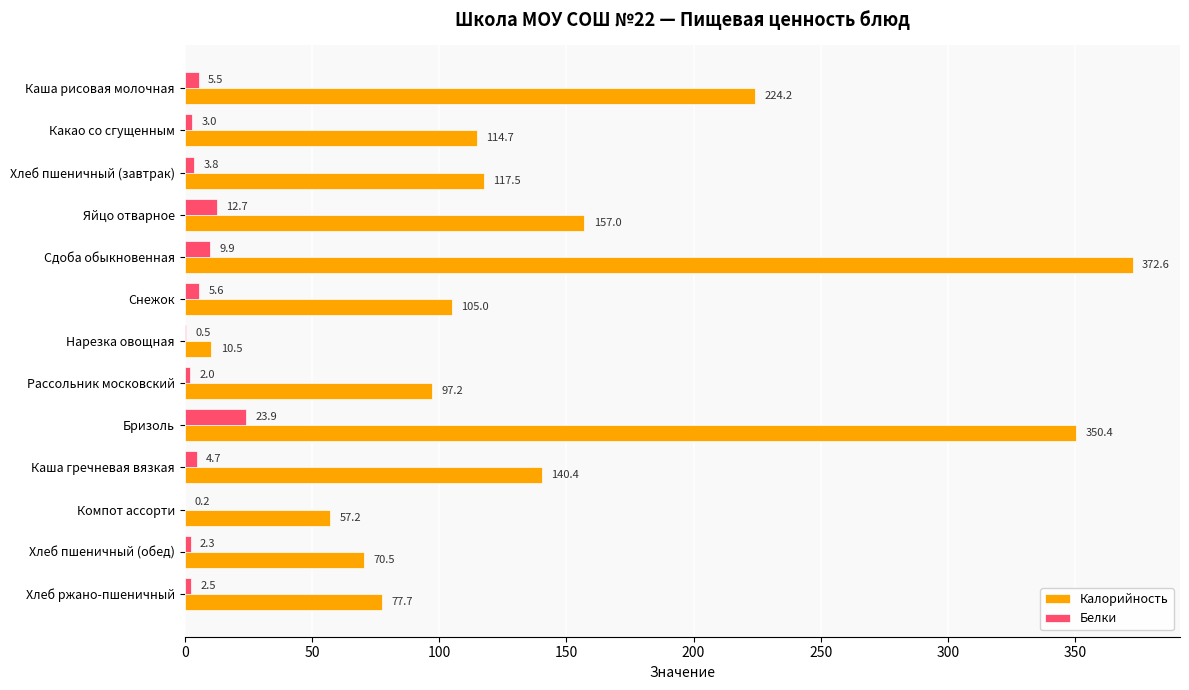

Which series changed the most between Каша гречневая вязкая and Компот ассорти?

Калорийность